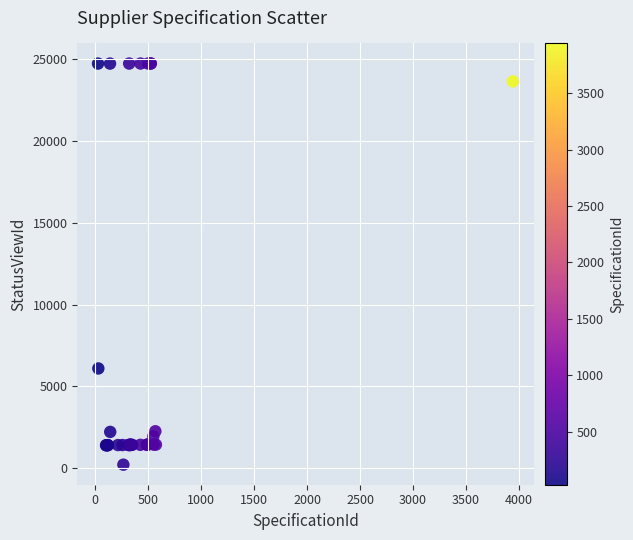

What Y value in the scatter plot is closest to 12478?

6096